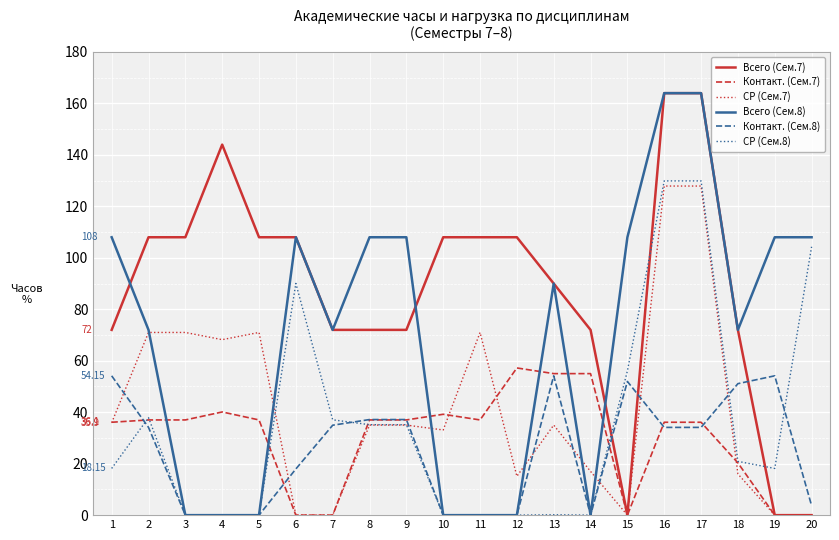

Between 8 and 17, which series saw the biggest shift?

СР (Сем.8)